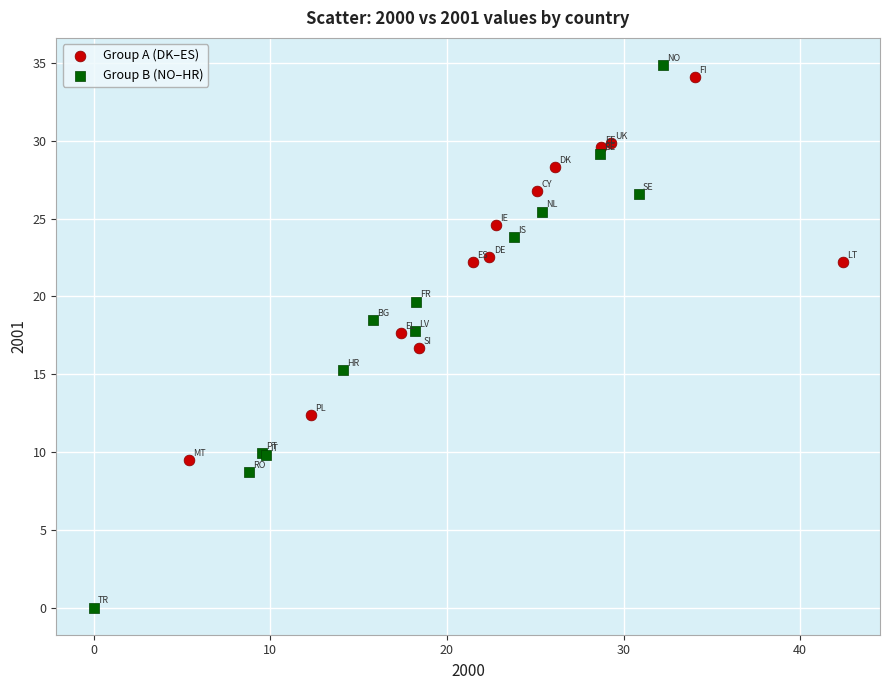

What are all the series names shown in the legend?

Group A (DK–ES), Group B (NO–HR)